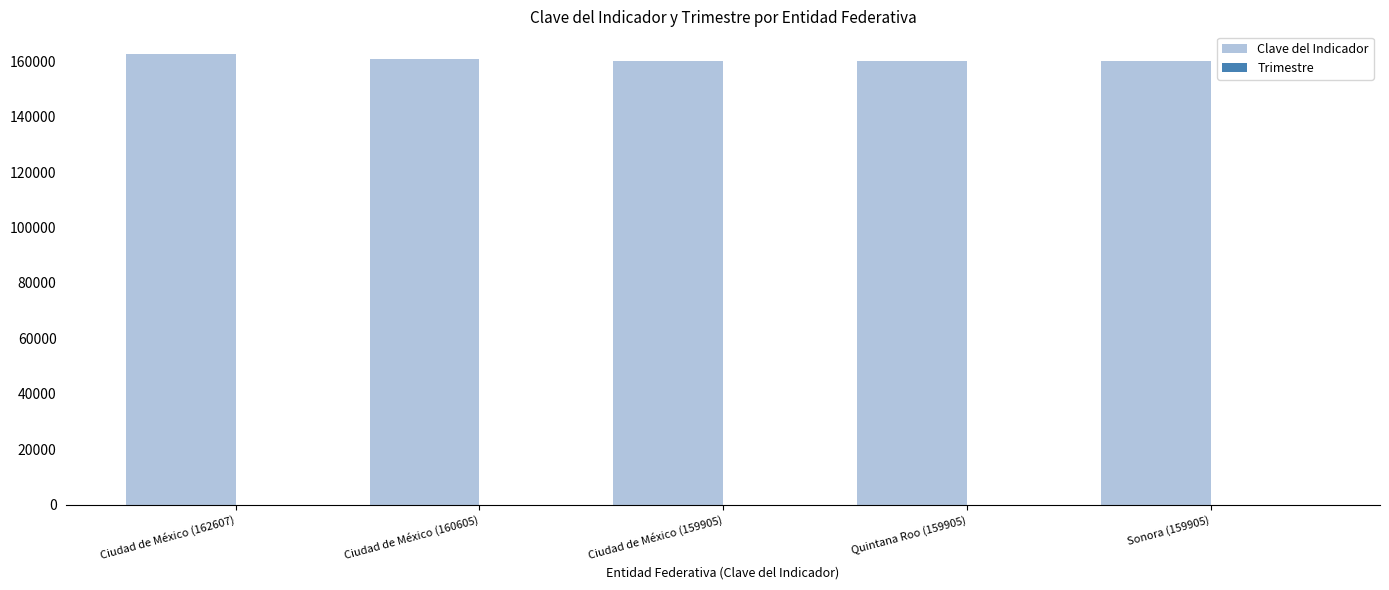

What is the sum of all Clave del Indicador values?

802927